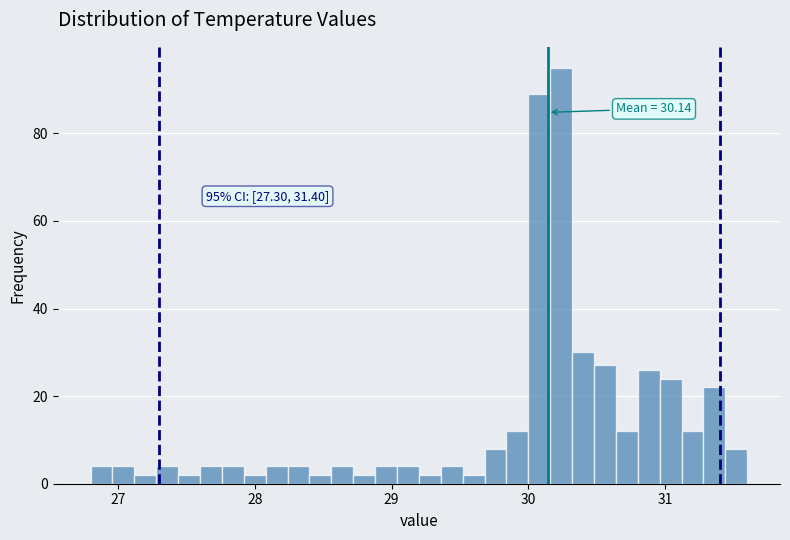

Read against the x-axis, roughly where is the centre of the tallest bar?

30.2